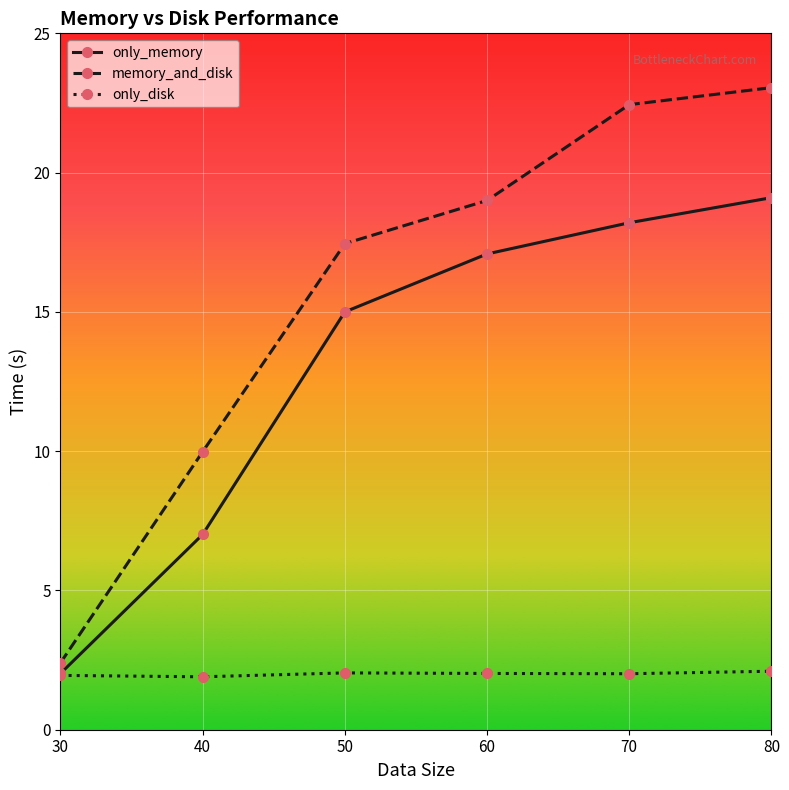

How many distinct data groups are displayed?

3